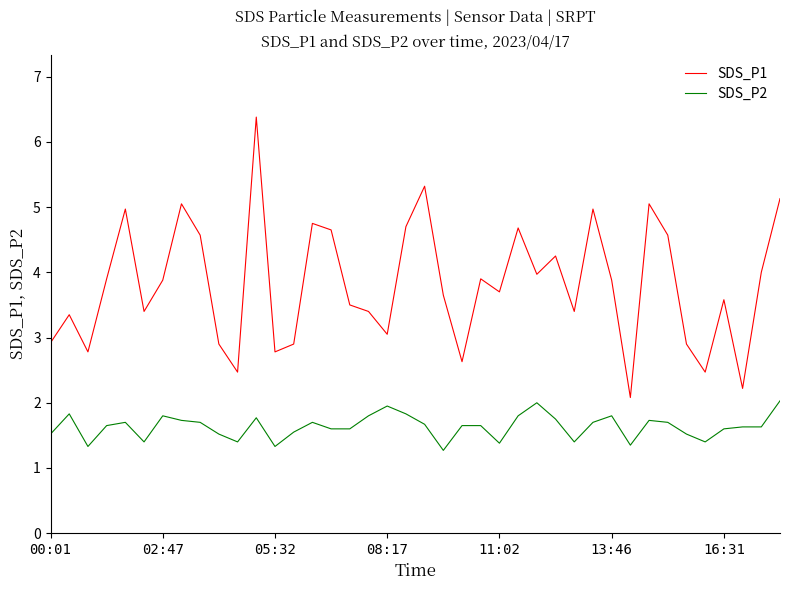

What is the difference between the maximum and minimum values in the SDS_P2 series?

0.8